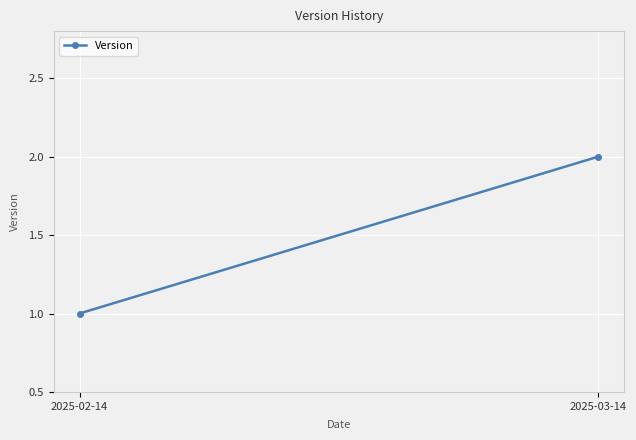

What is the difference between the maximum and minimum values?

1